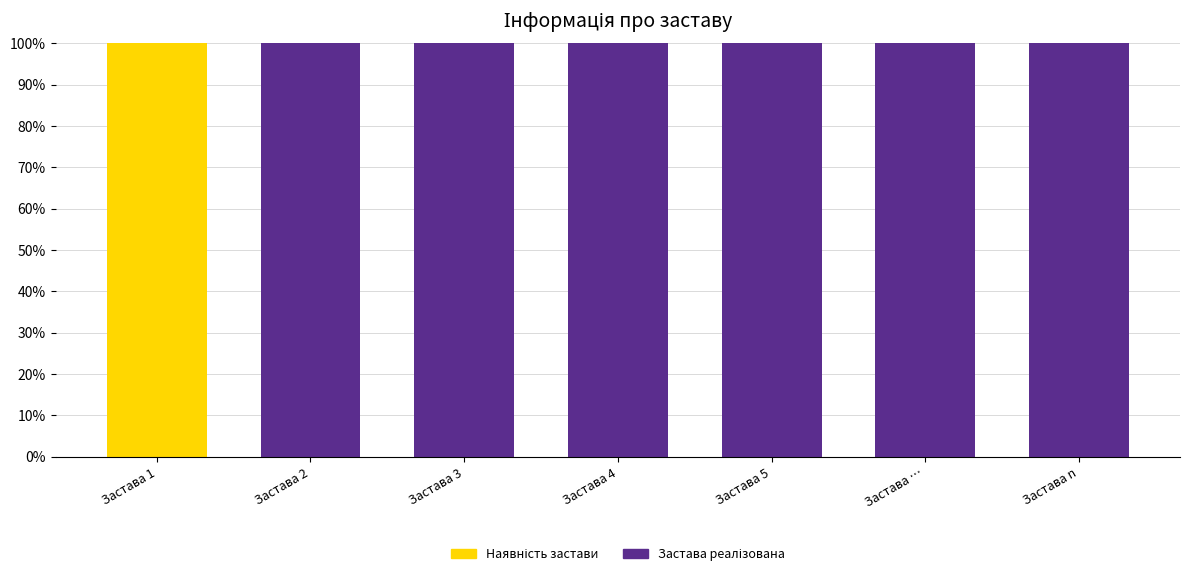

Are the bars grouped side by side (vs. stacked)?

No